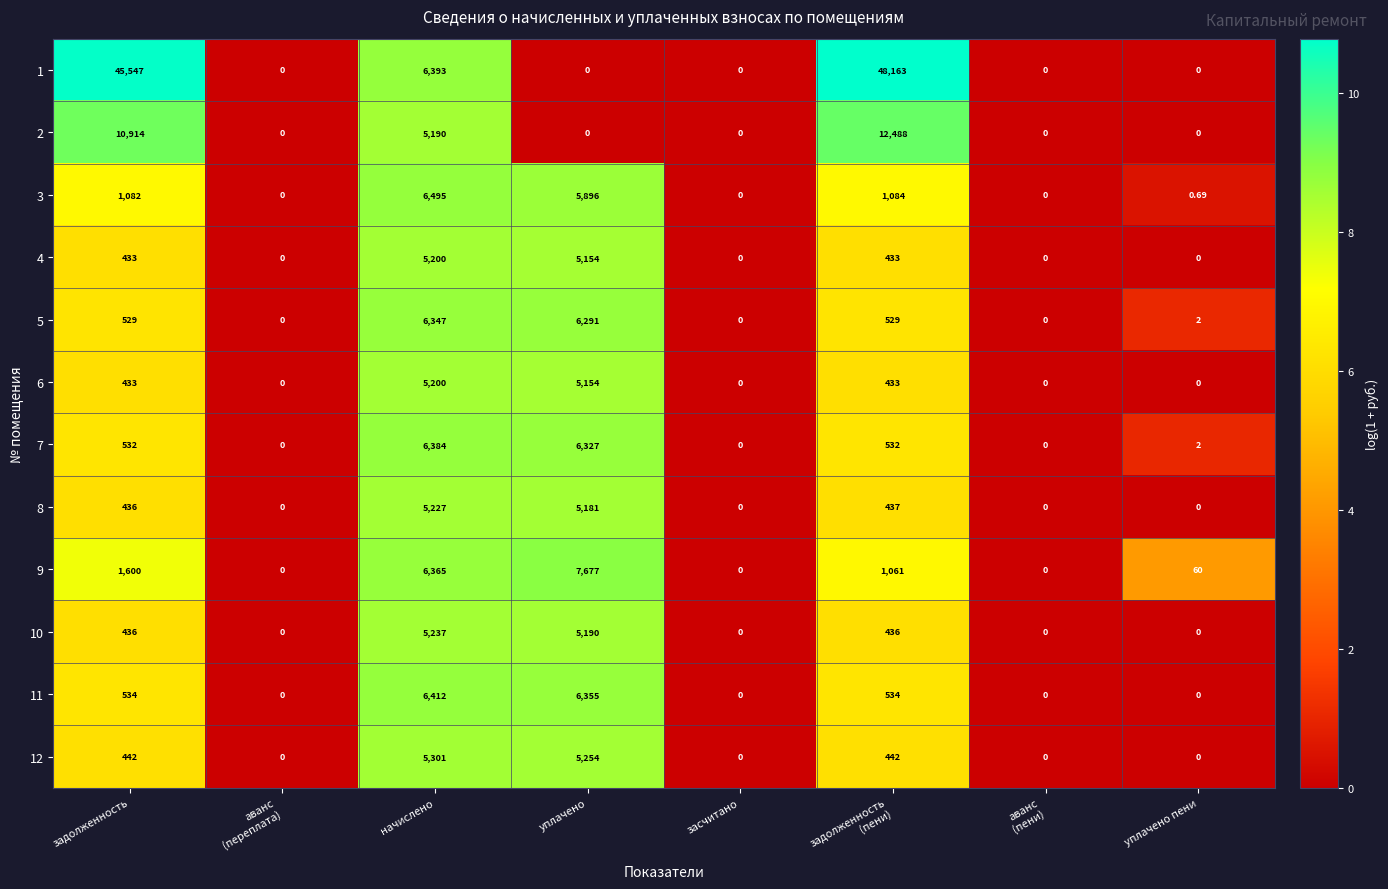

At which category is the sum across all series the highest?

начислено